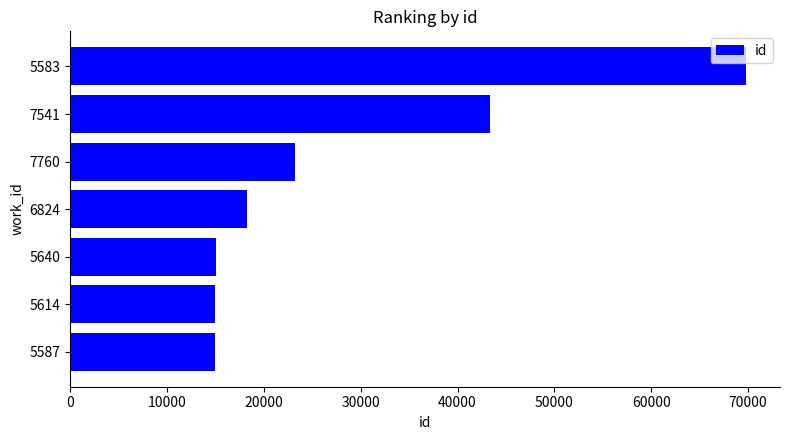

How many data points are less than 18293?

3